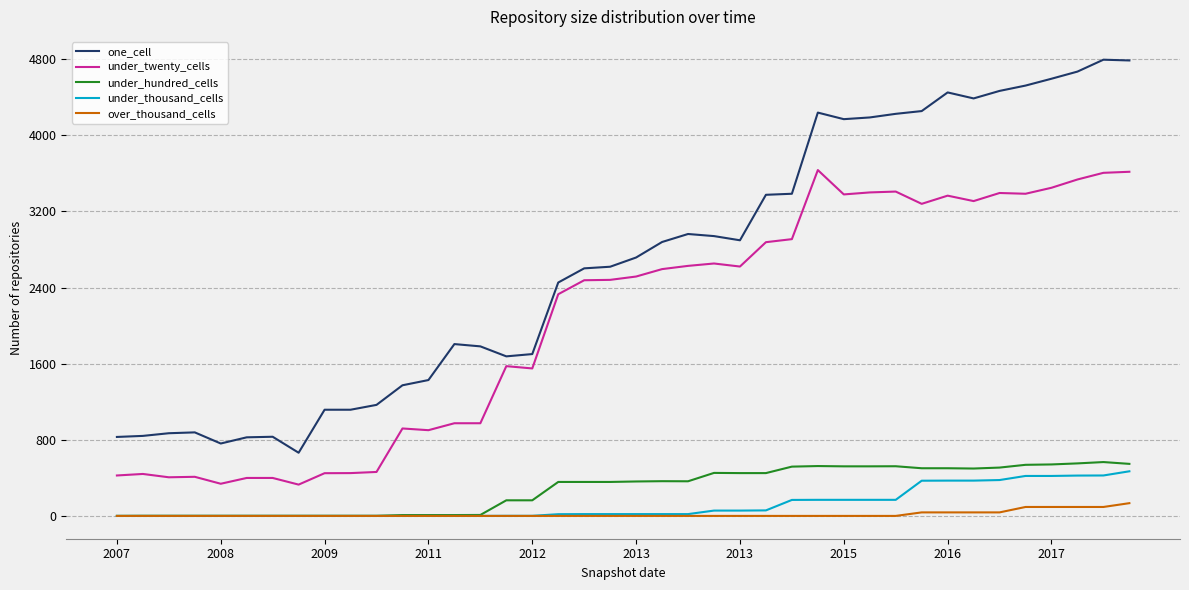

What is the difference between the second highest and second lowest values in the under_thousand_cells series?

425